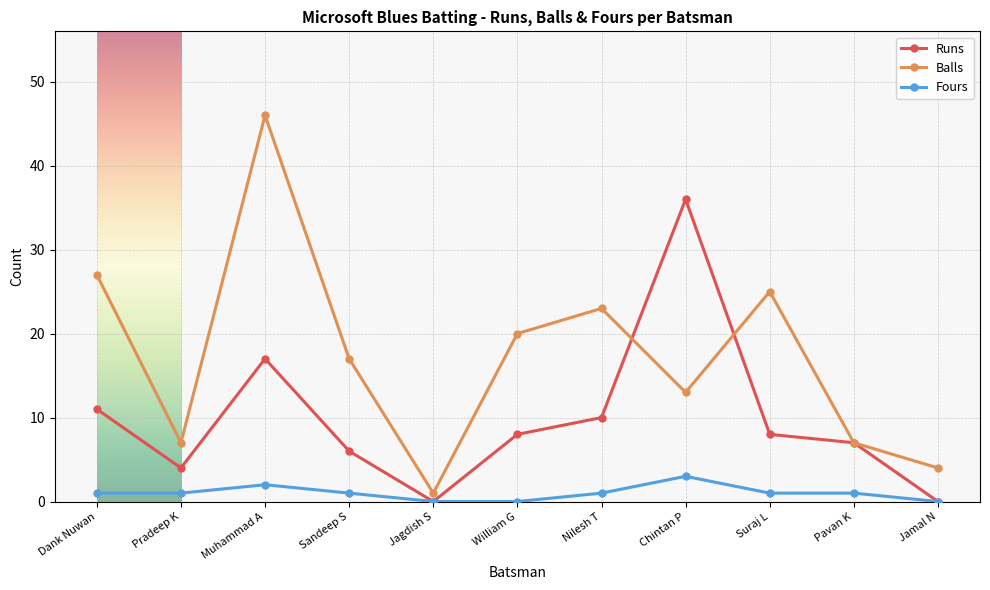

How many values in the Runs series are below 8?

5